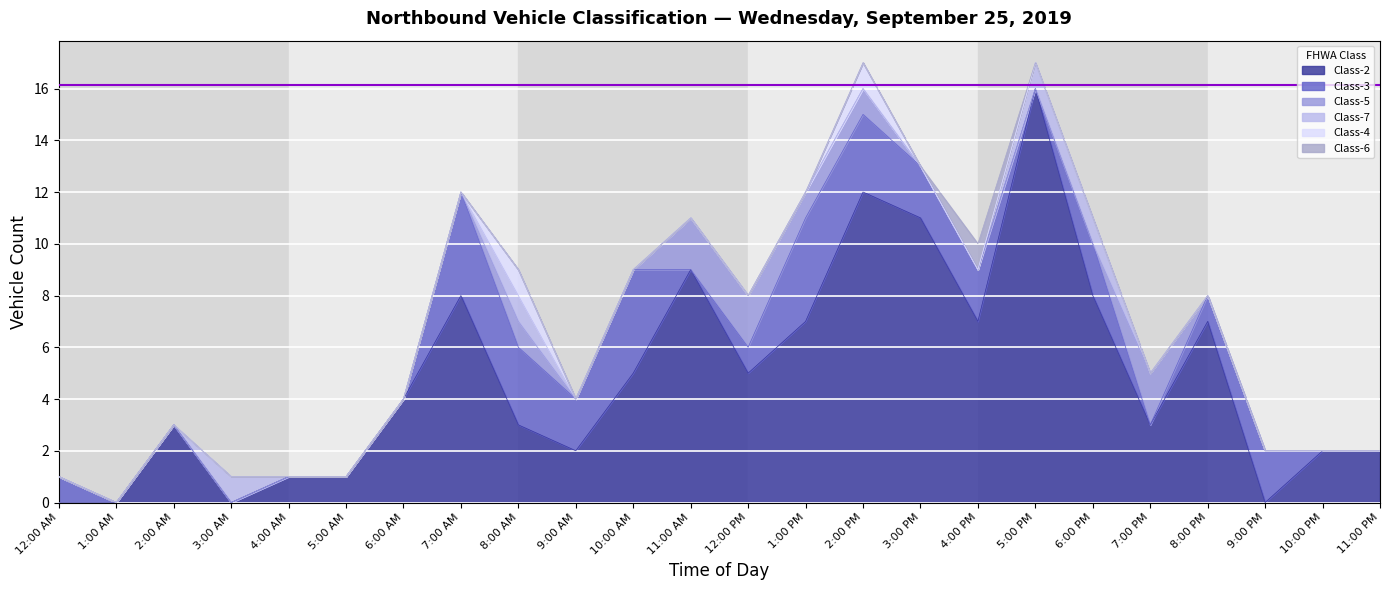

True or false: Class-6 and Class-2 cross at least once.

False